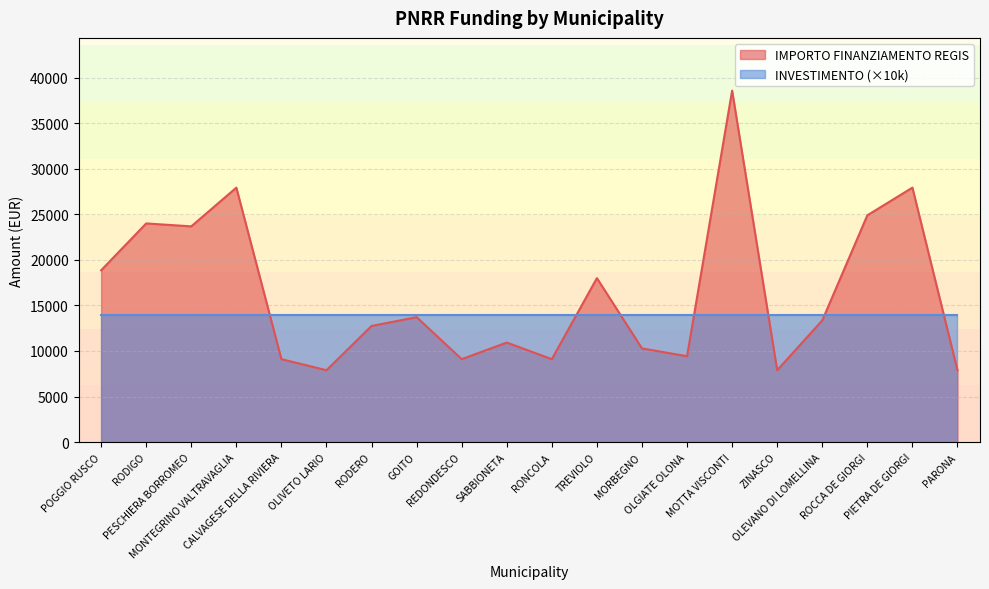

The value at OLGIATE OLONA is 2950. True or false?

False